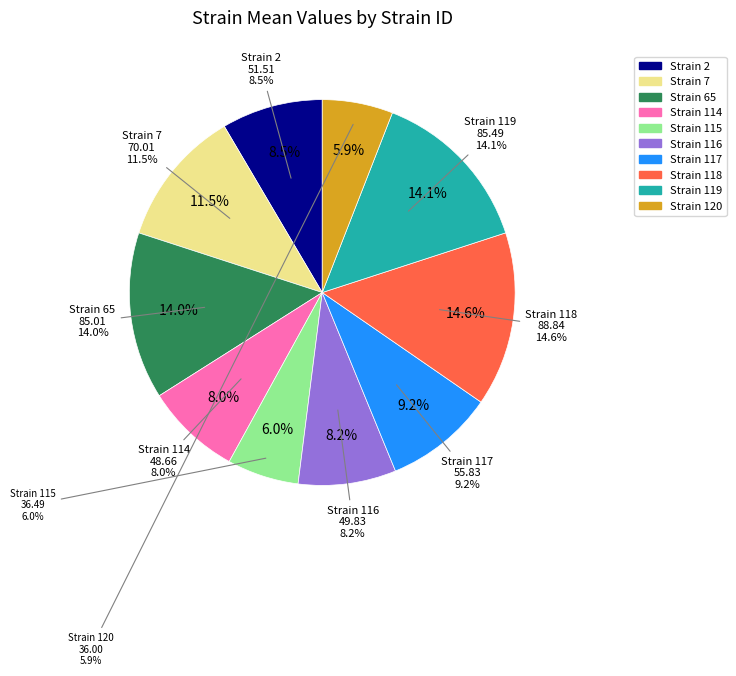

What is the smallest slice in the pie chart?

120